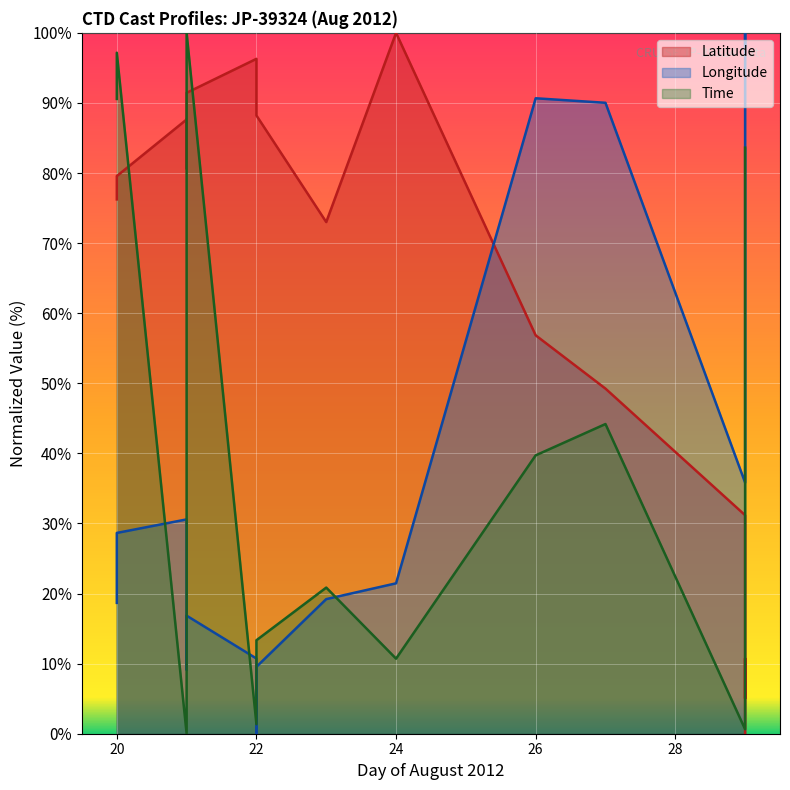

Between 20 and 29, which series saw the biggest shift?

Longitude